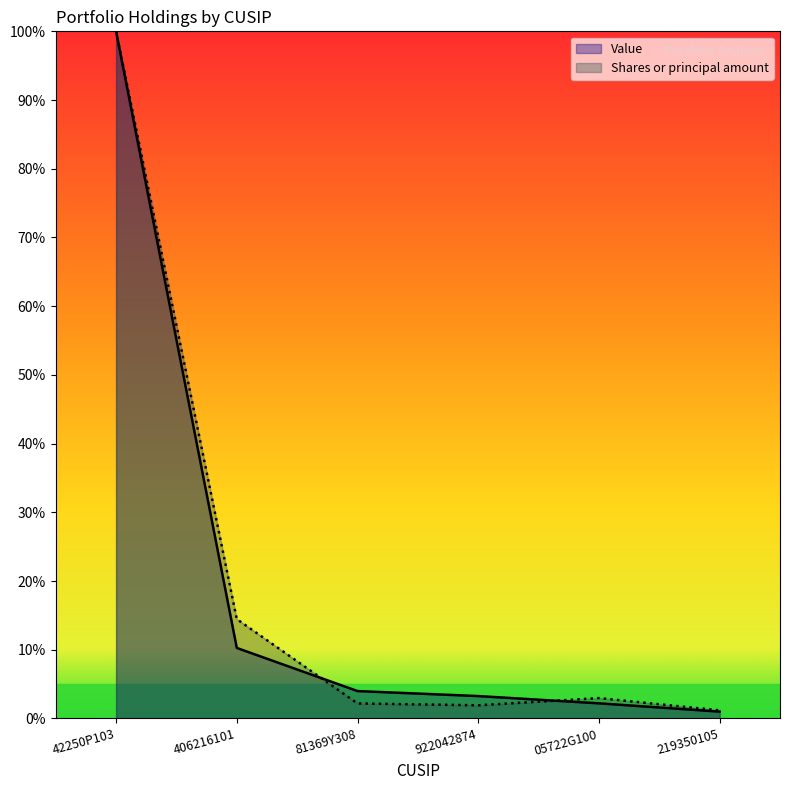

At how many categories does at least one series exceed 71?

1